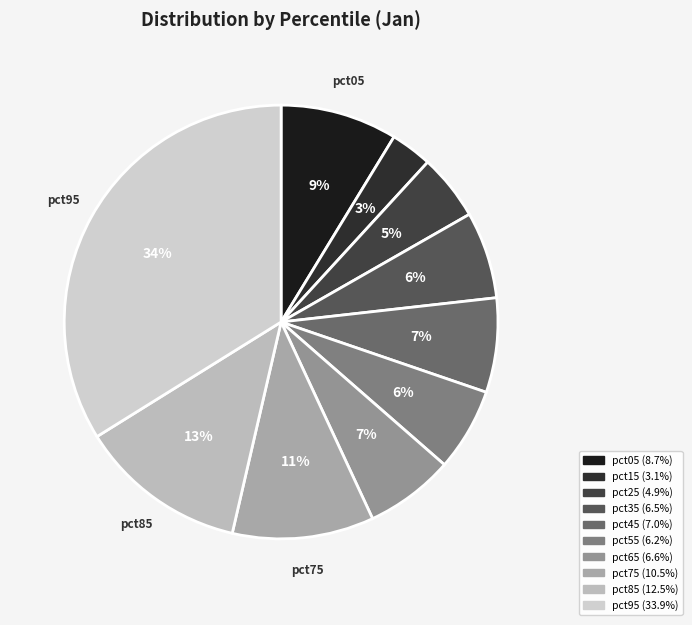

To the nearest percent, what is the average slice percentage?

10%